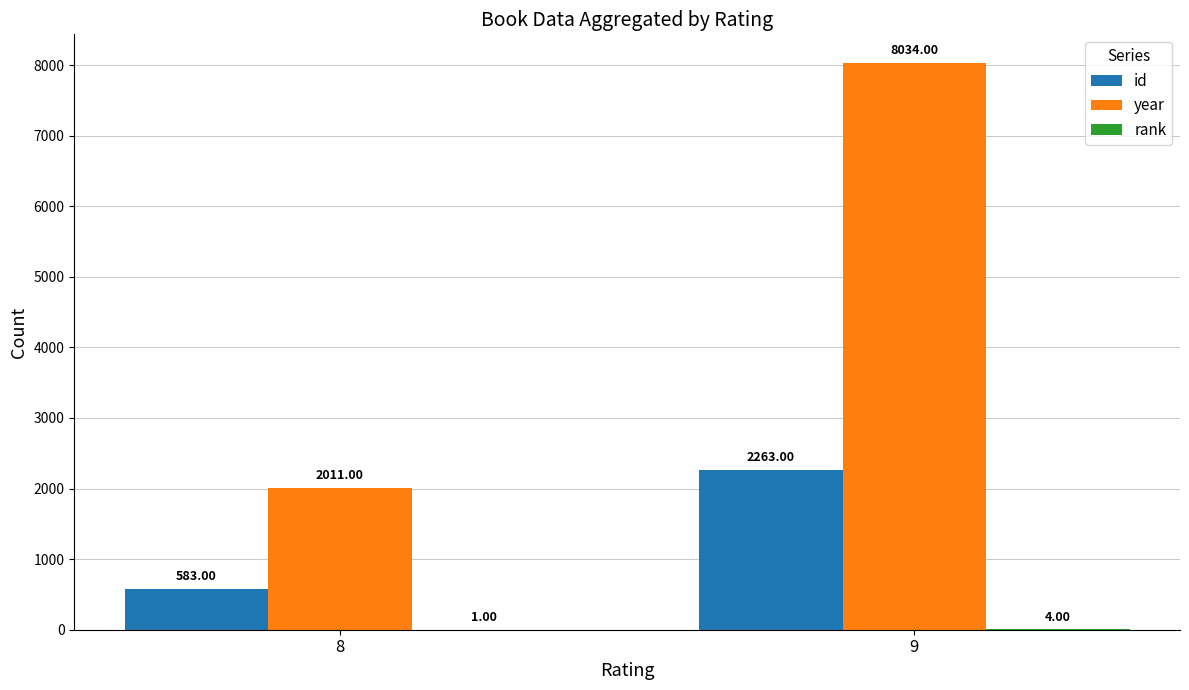

What is the maximum value shown in the chart?

8034